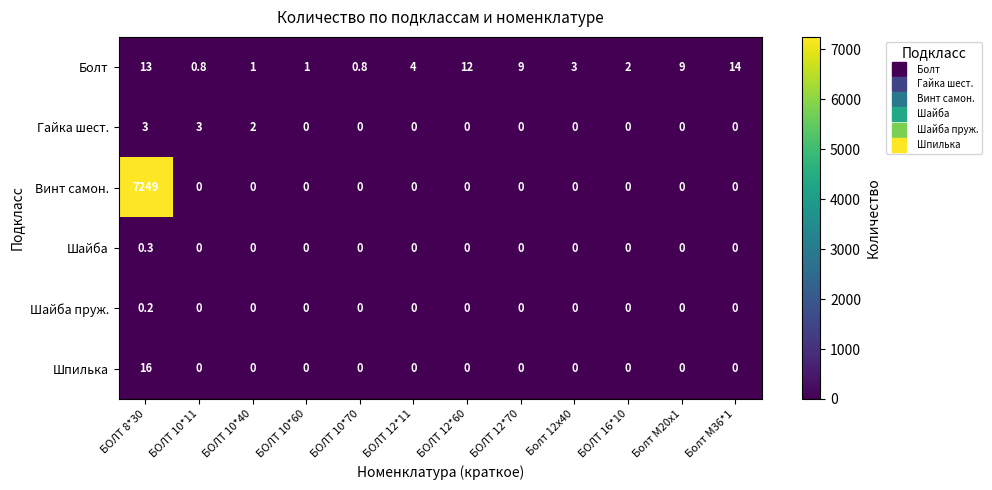

At which label does Шайба пруж. reach its peak?

БОЛТ 8*30